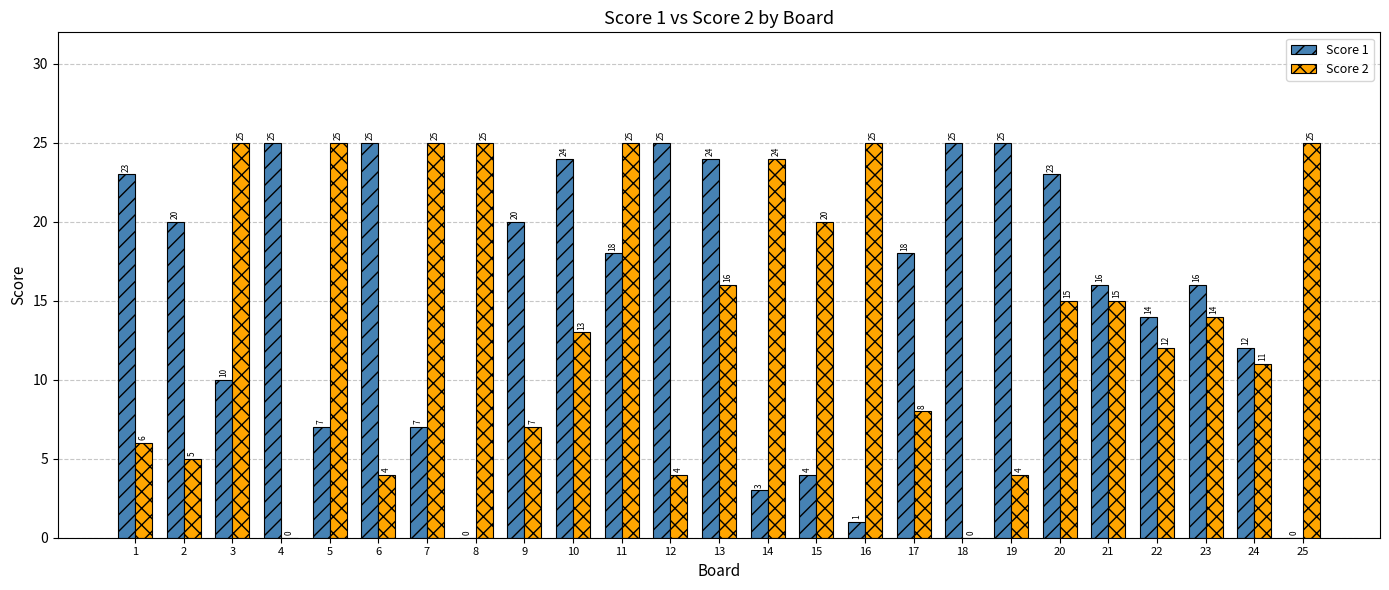

Are the bars grouped side by side (vs. stacked)?

Yes